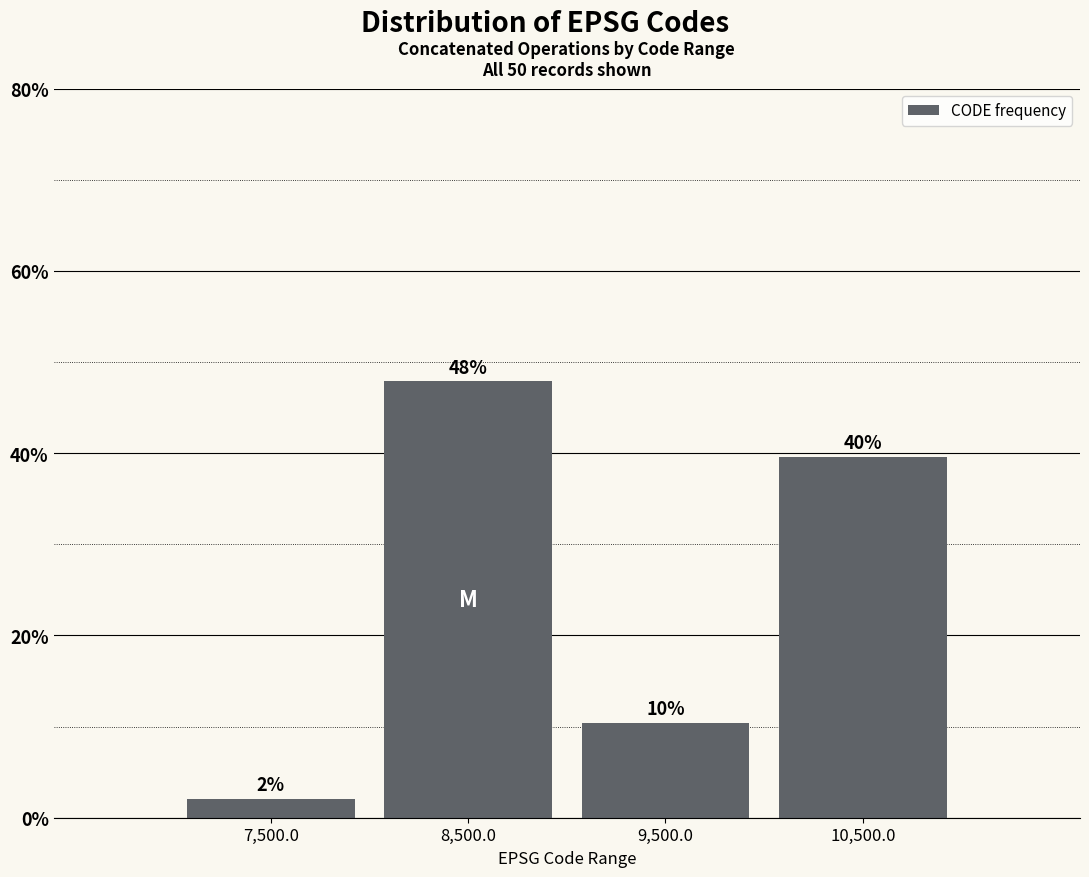

Are the bars horizontal?

No